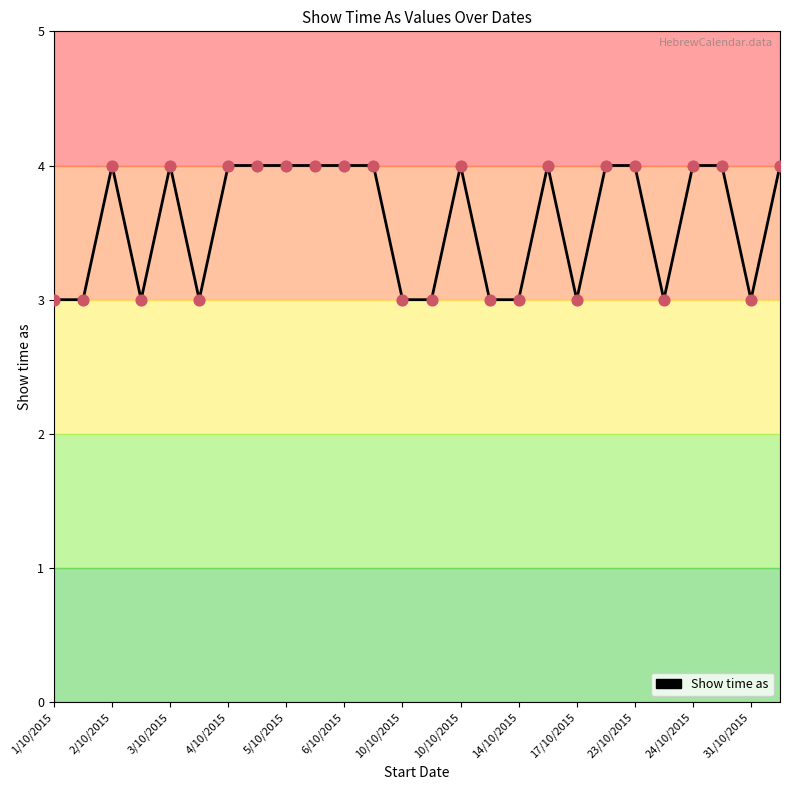

What is the greatest value displayed?

4